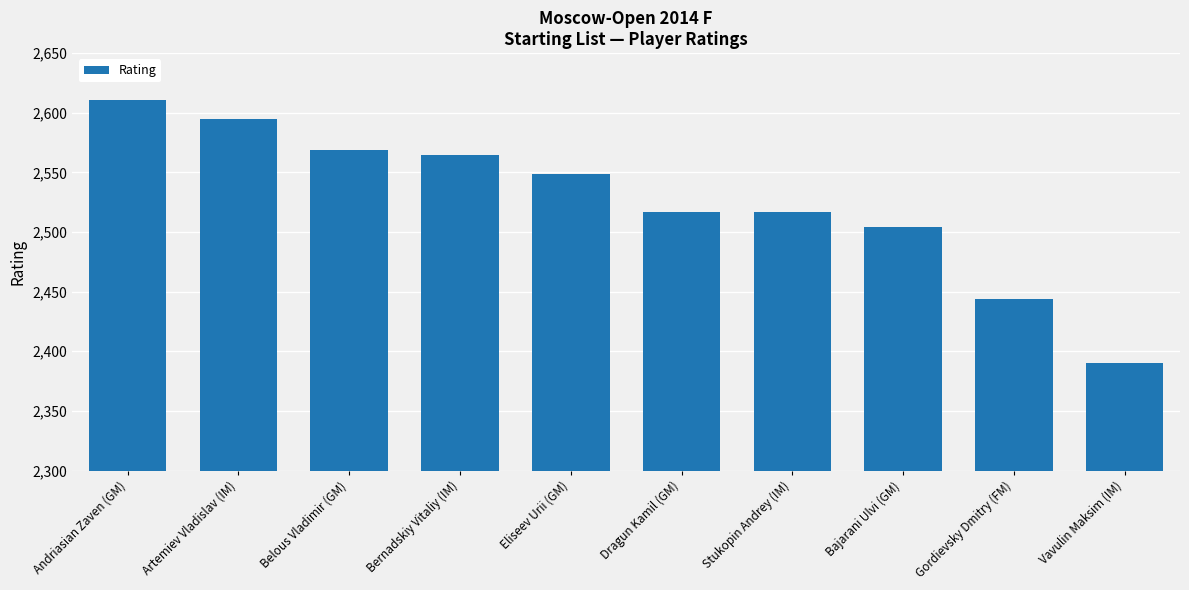

The value at Eliseev Urii (GM) is 2549. True or false?

True